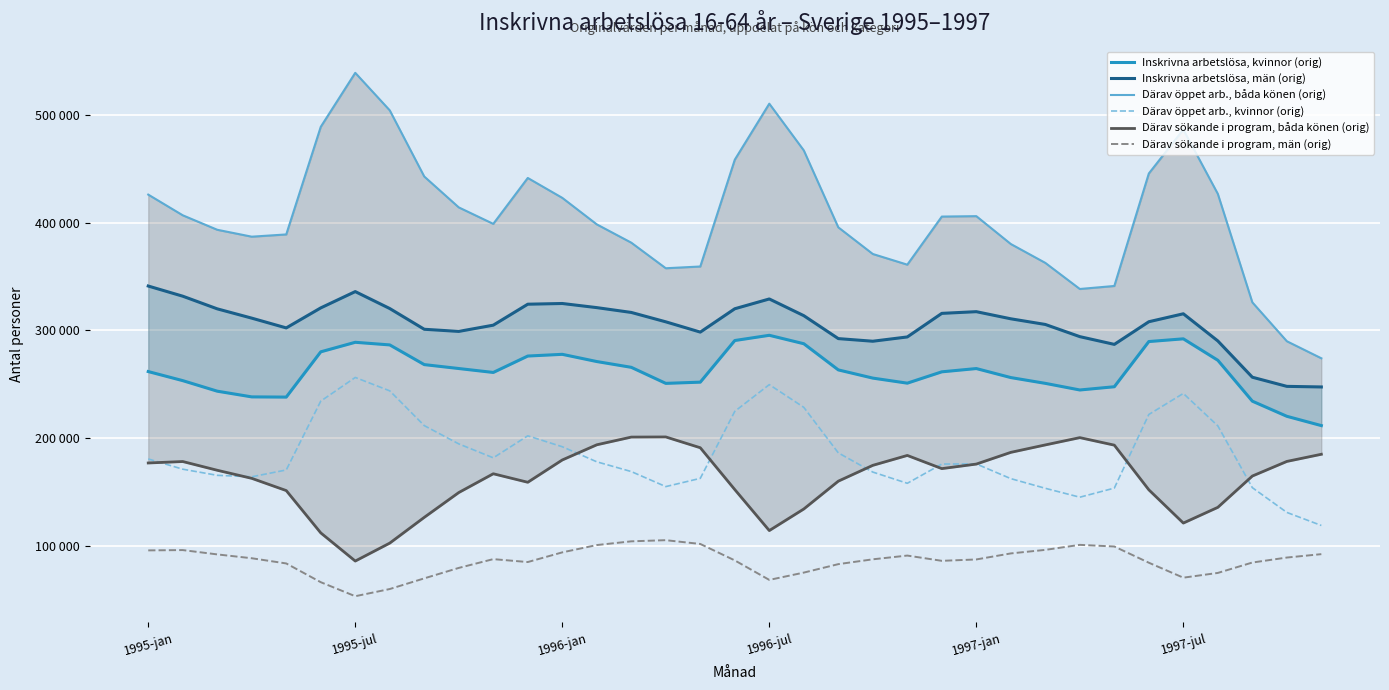

What value does the Därav sökande i program, båda könen (orig) series have at 13?

193742